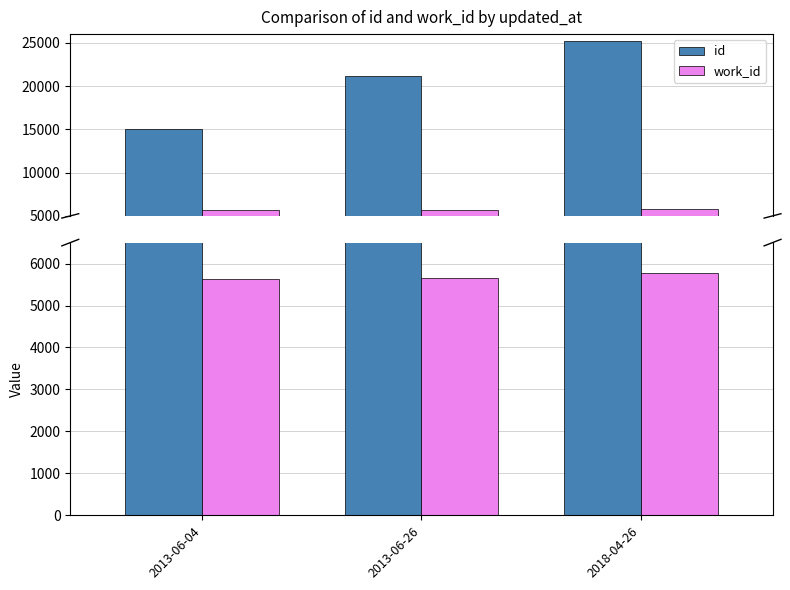

What is the maximum value for work_id?

5767